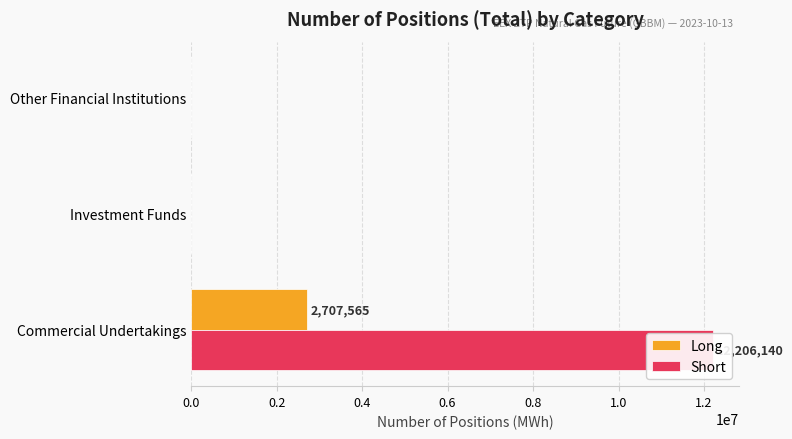

Does the chart contain stacked bars?

No